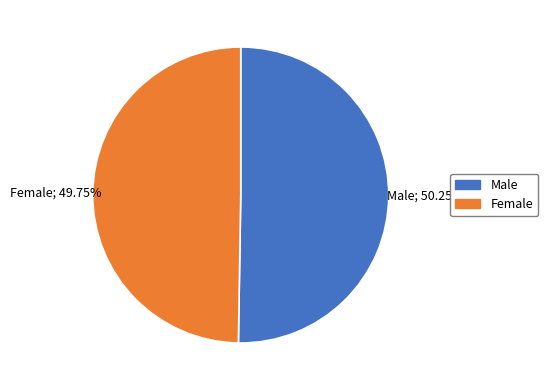

Is there any slice that represents more than half of the pie?

Yes